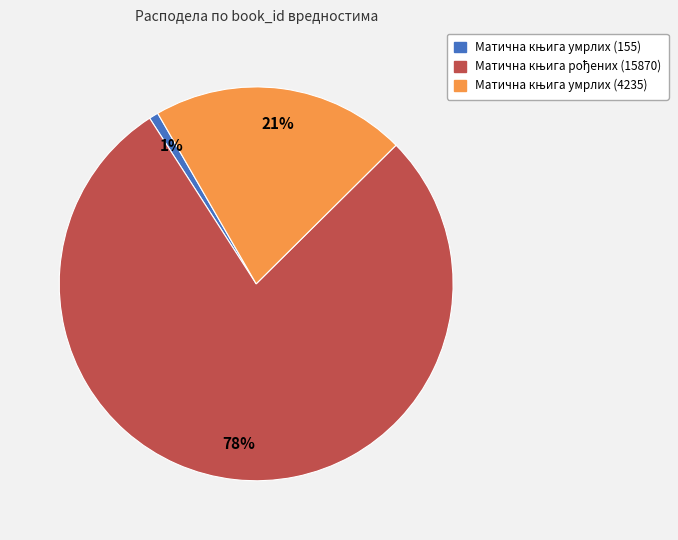

To the nearest percent, what is the average slice percentage?

33%